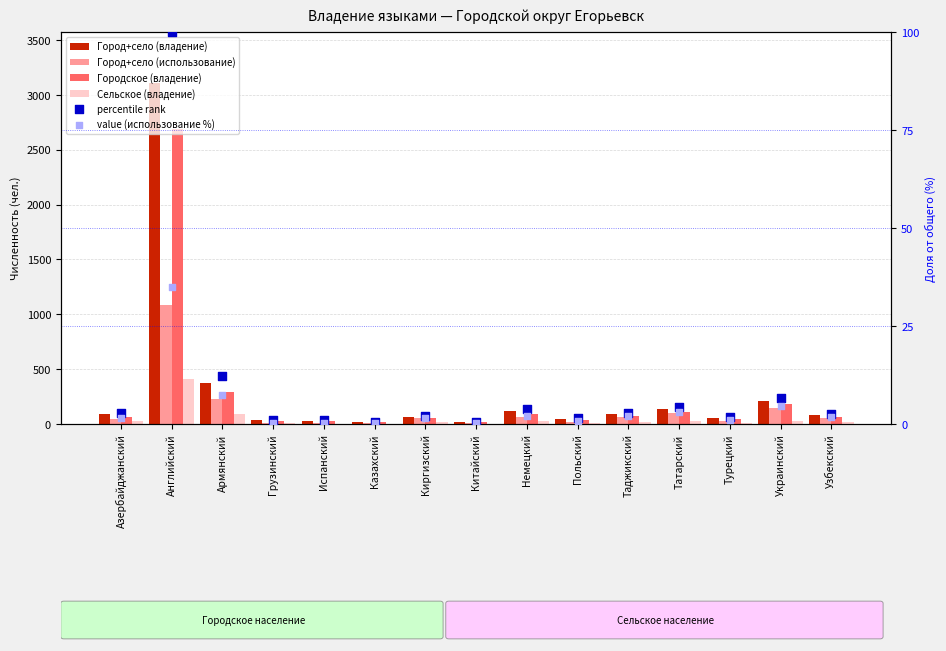

At which category is the sum across all series the highest?

Английский